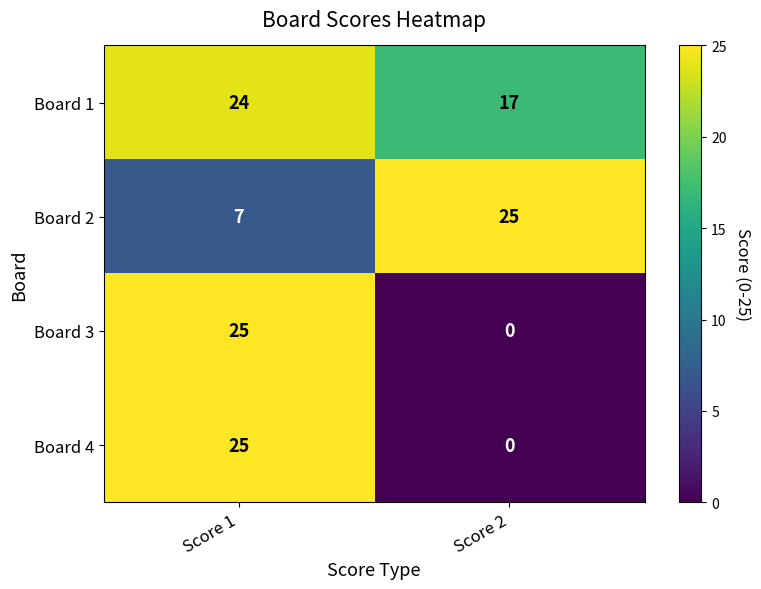

Which series has the largest total across all categories?

Board 1